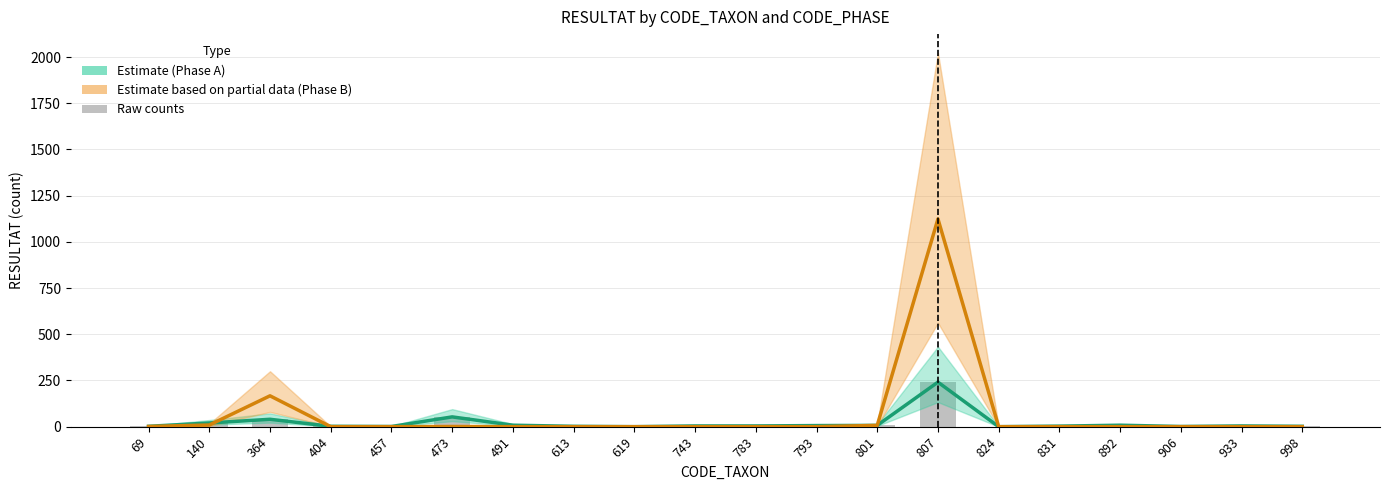

How many series are shown in this chart?

3